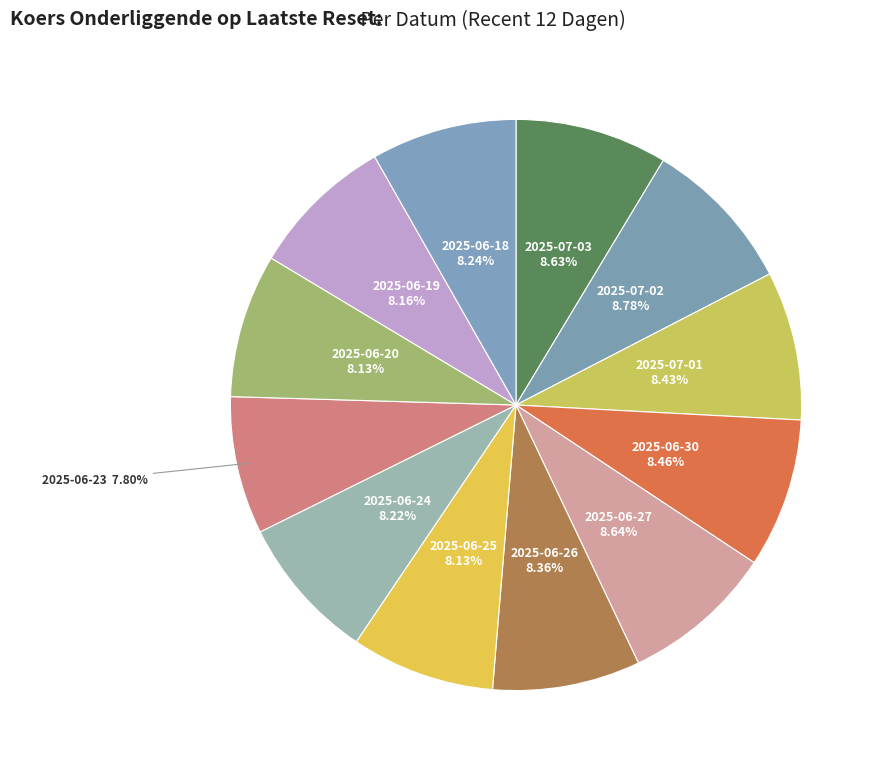

Is there a majority slice in this chart?

No